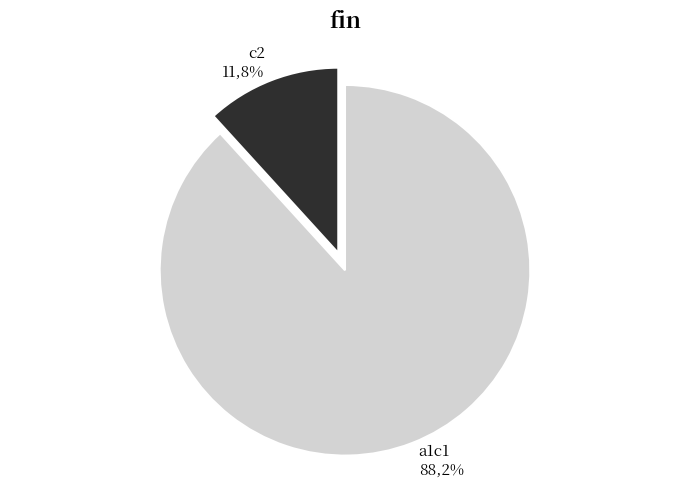

How many slices are in this pie chart?

2